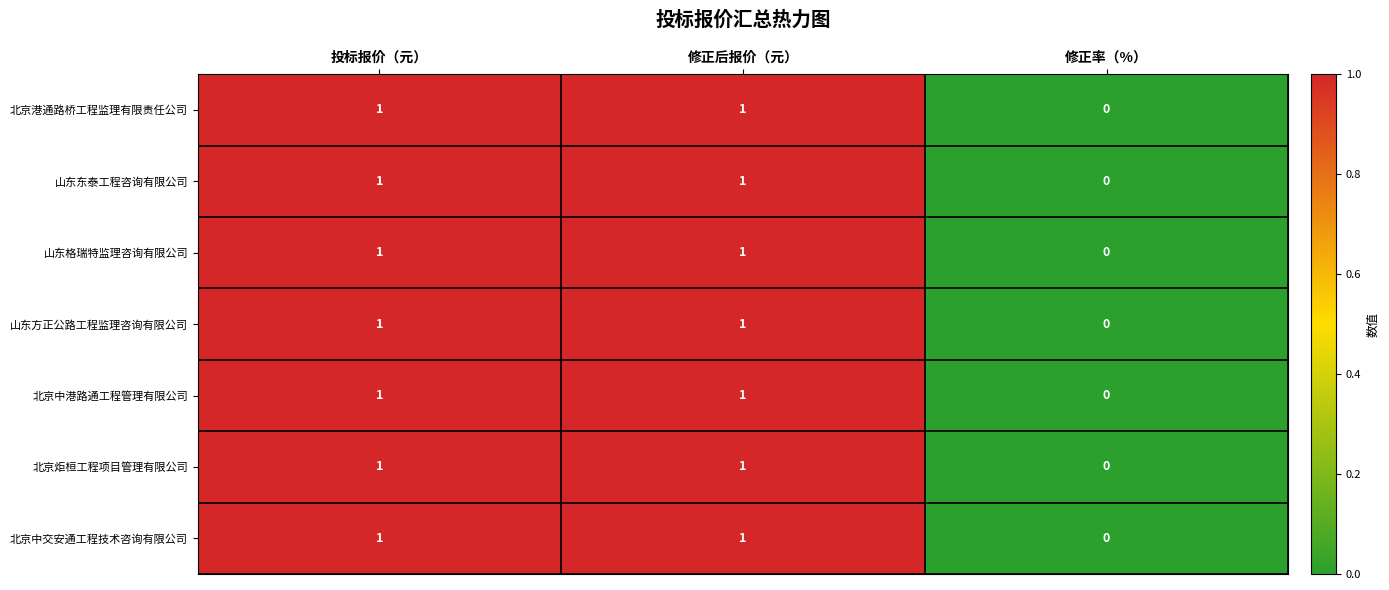

The 山东格瑞特监理咨询有限公司 series shows 1 at 修正后报价（元）. True or false?

True